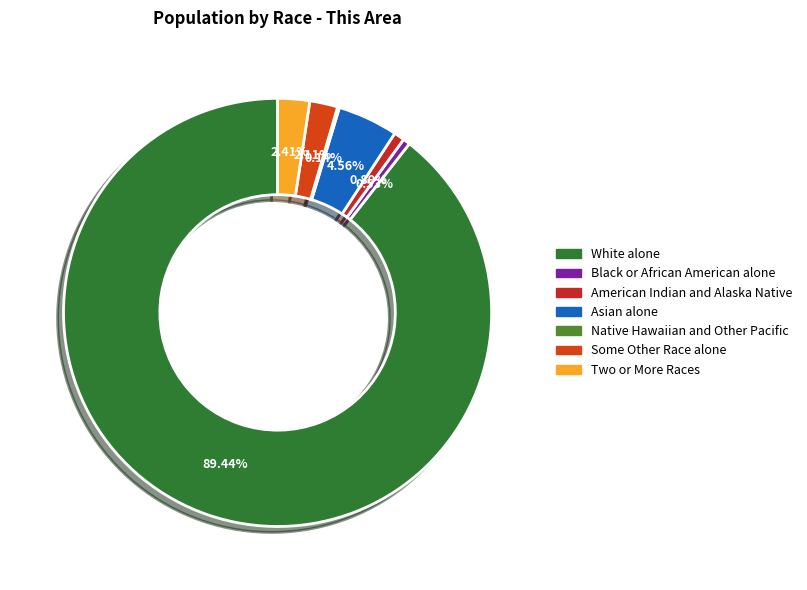

To the nearest percent, what portion does American Indian and Alaska Native represent?

1%